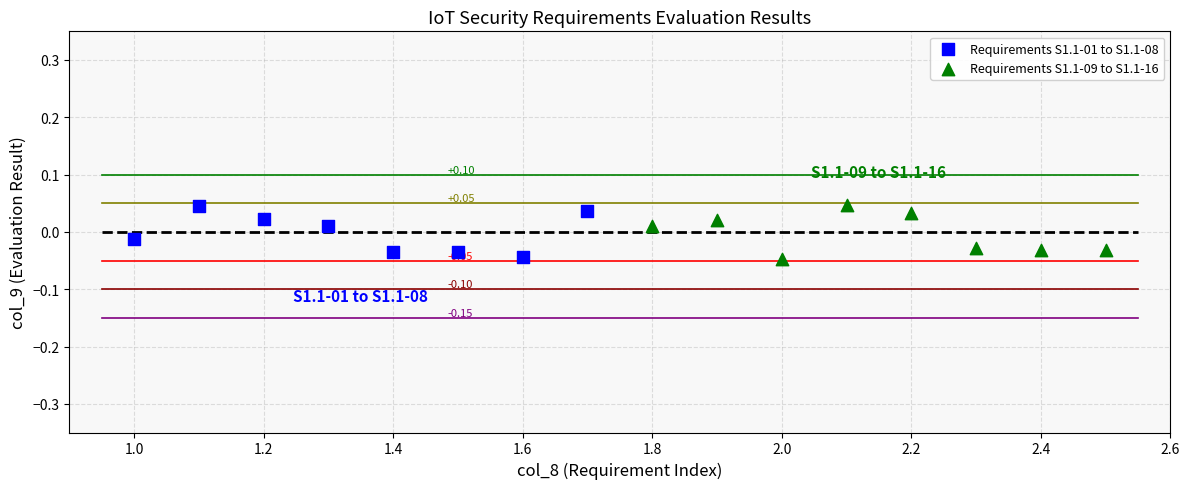

What are all the series names shown in the legend?

Requirements S1.1-01 to S1.1-08, Requirements S1.1-09 to S1.1-16